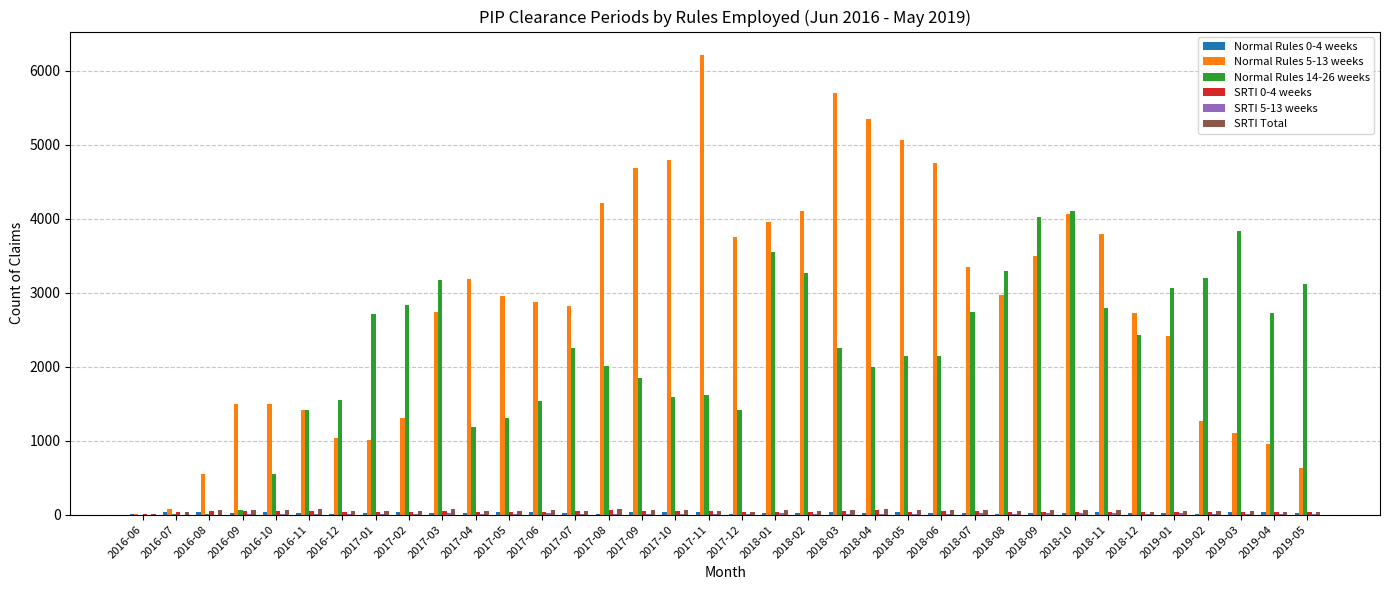

The value of Normal Rules 5-13 weeks at 2018-08 is 4839. True or false?

False